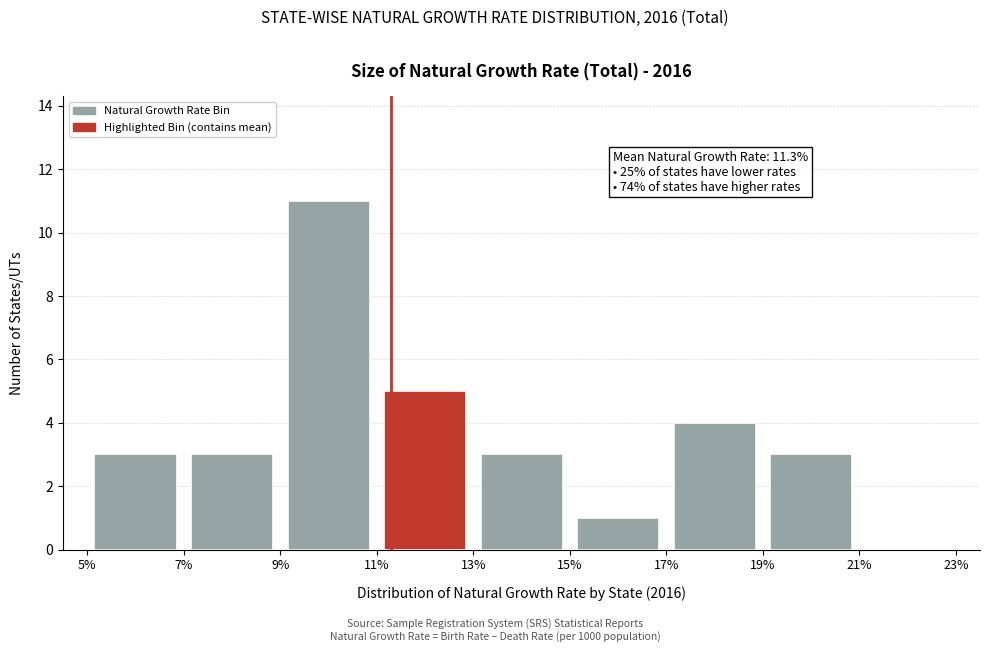

Over which range of the x-axis is the bar tallest?

9% to 11%